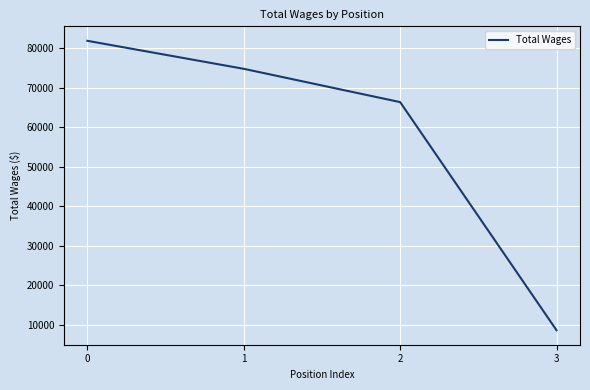

True or false: there are more than 0 points higher than both neighbors.

False